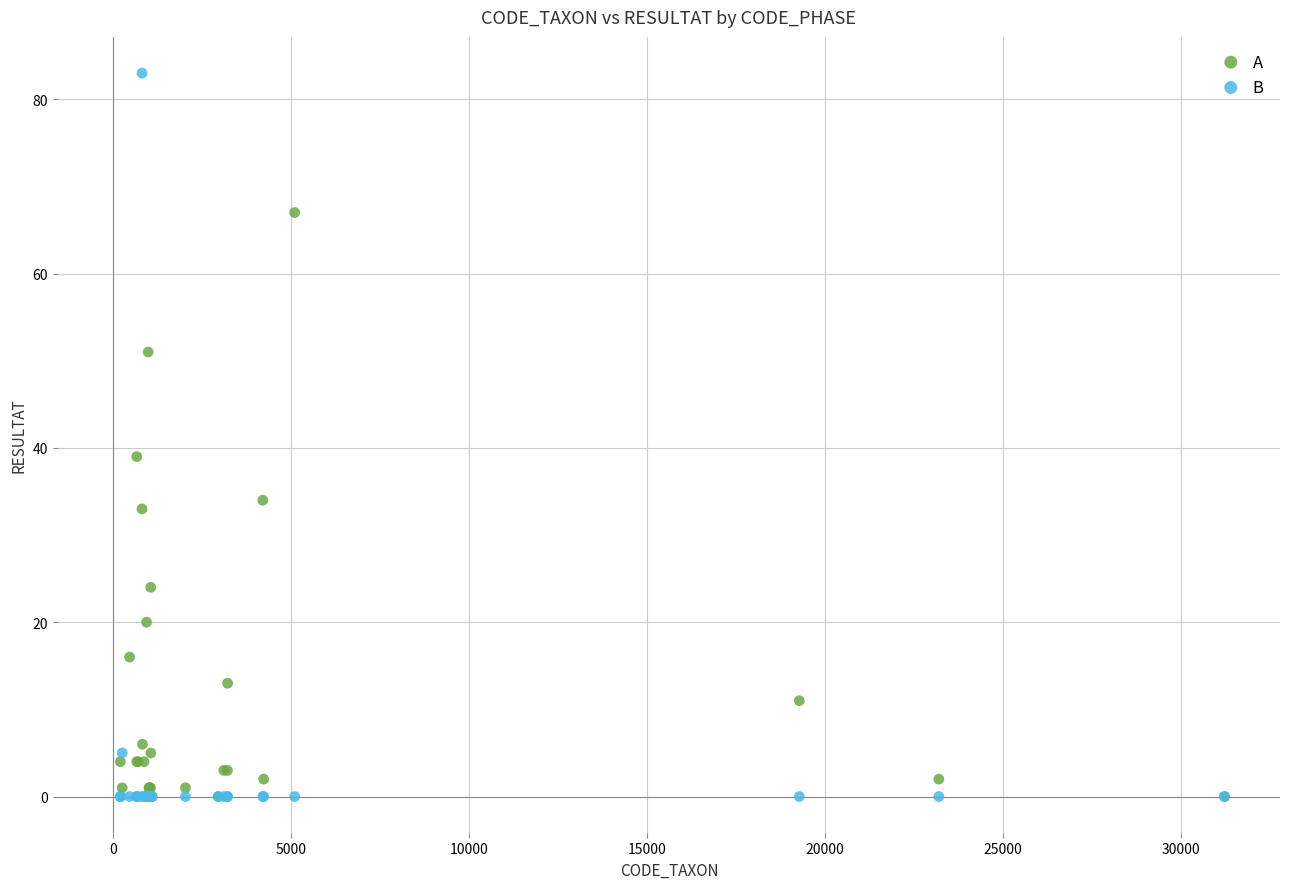

Which series has the widest spread of Y values?

B